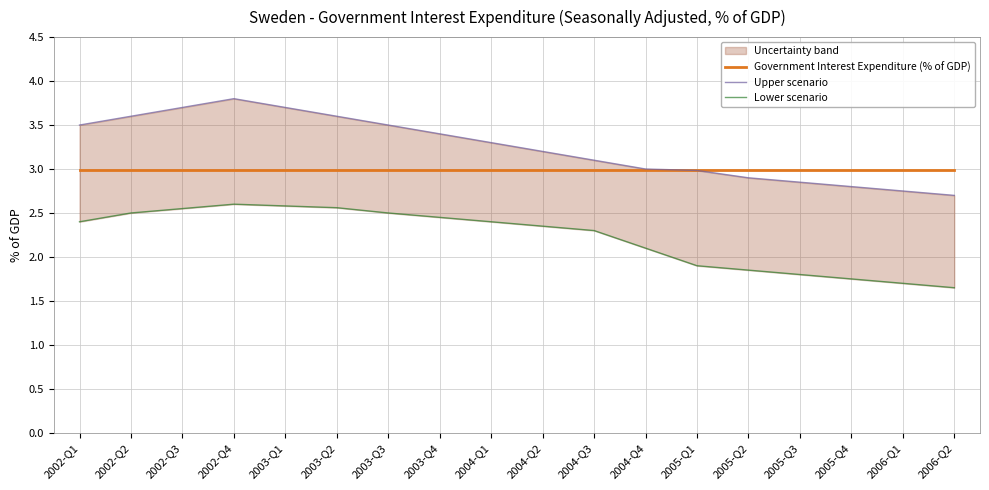

The Lower scenario series shows 2.5 at 2003-Q4. True or false?

True